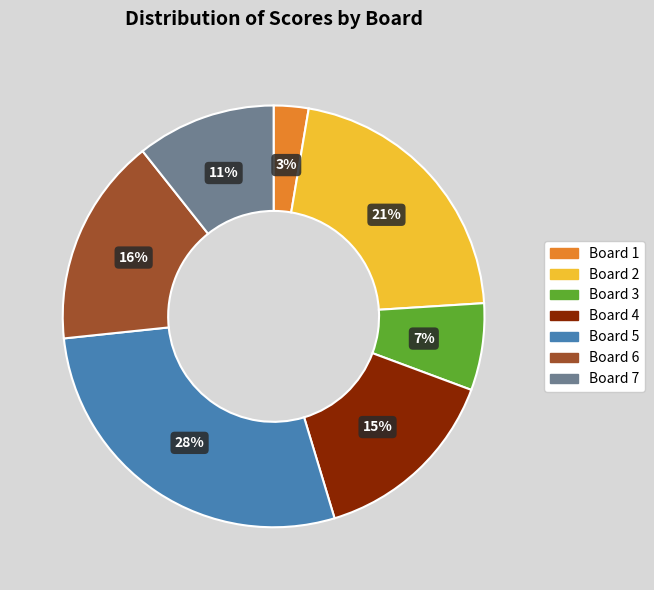

Count the number of slices in the pie.

7